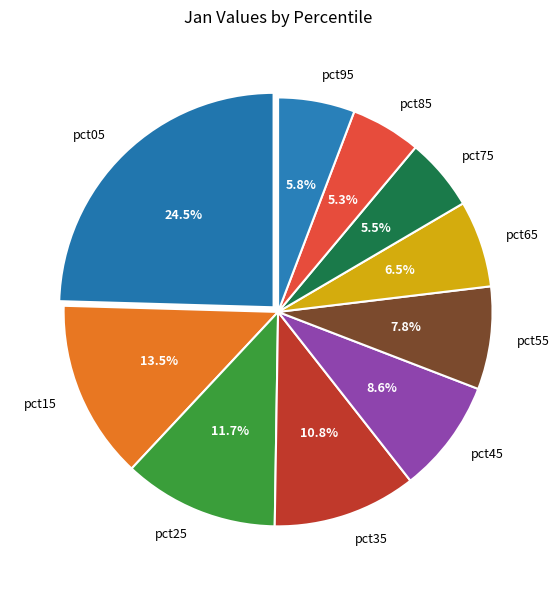

Does any single category account for the majority?

No